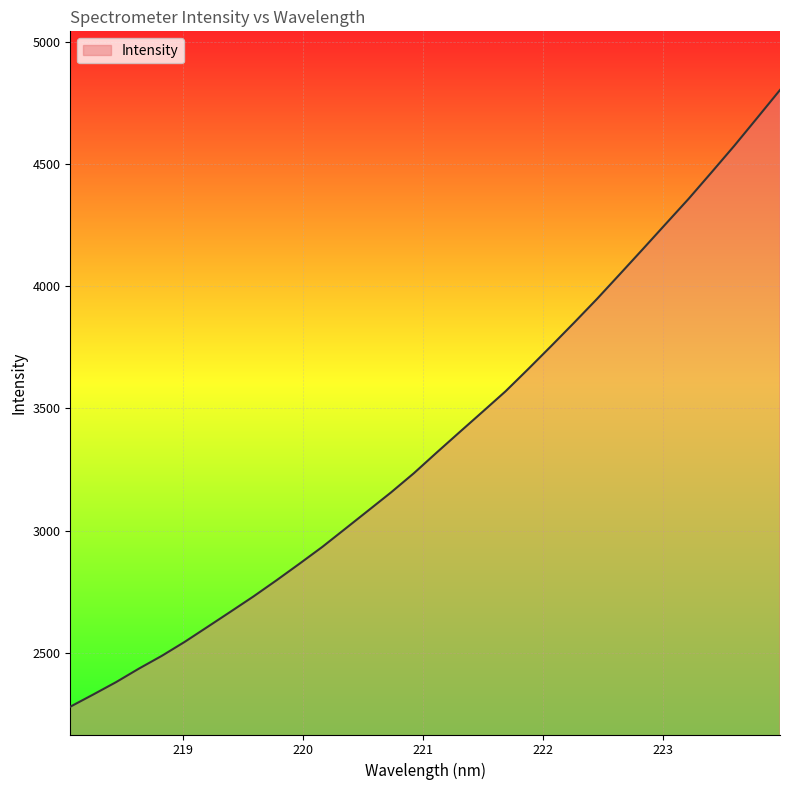

What is the smallest value displayed?

2278.3